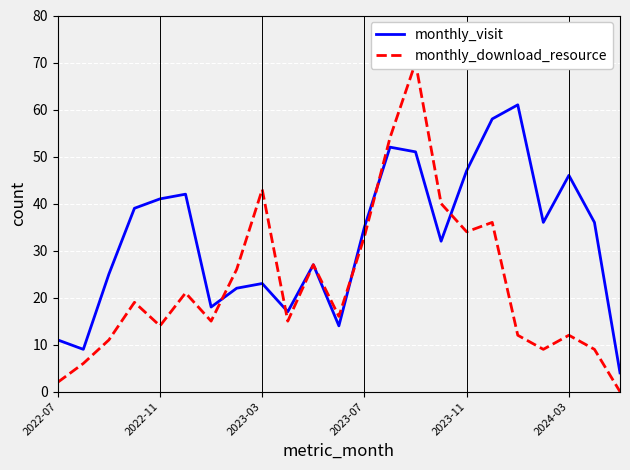

True or false: monthly_download_resource and monthly_visit intersect in this chart.

True